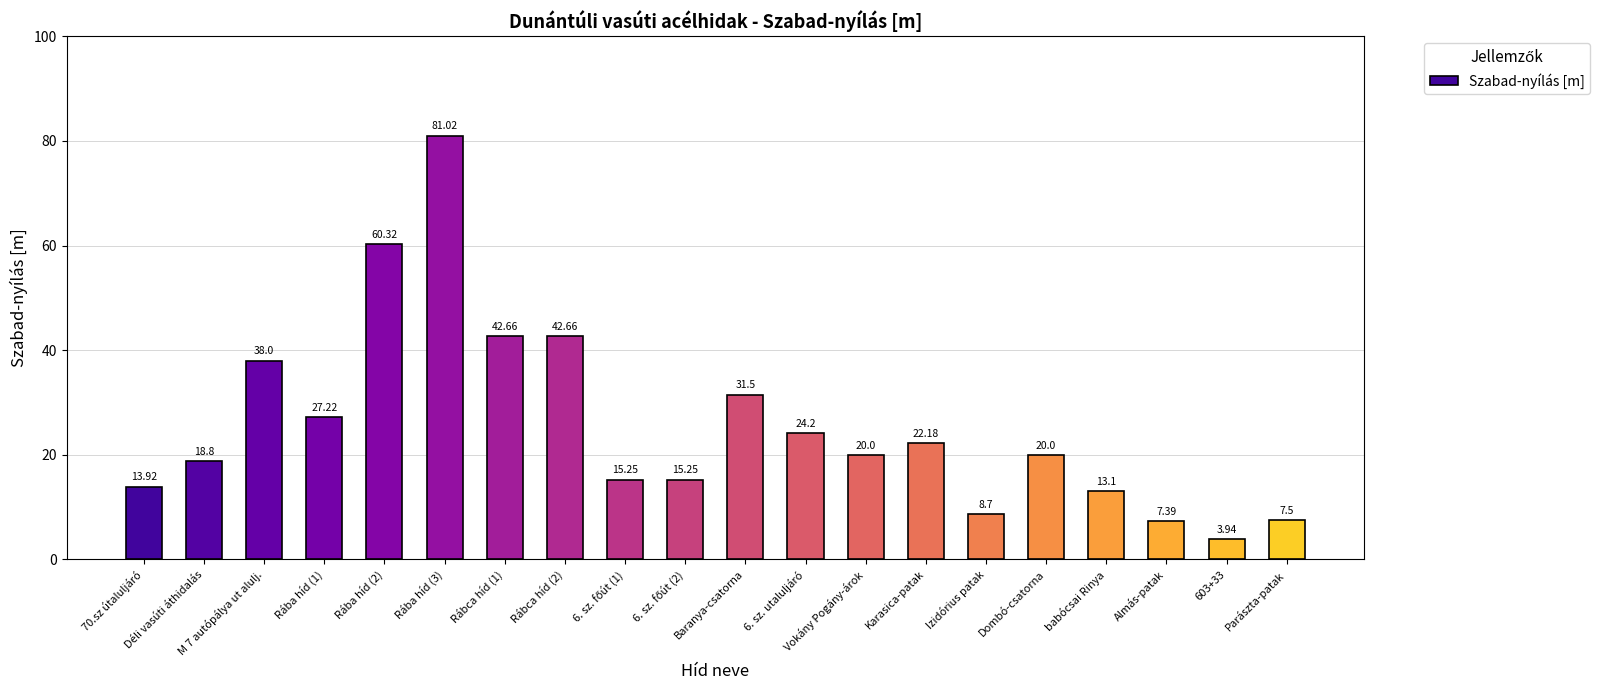

What is the difference between the second highest and second lowest values?

52.9